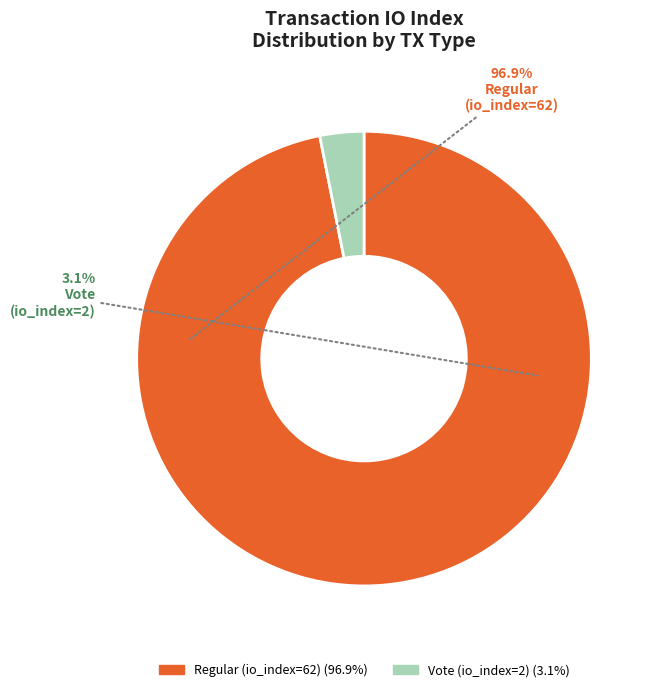

Which slice represents more than half of the pie?

Regular (io_index=62)